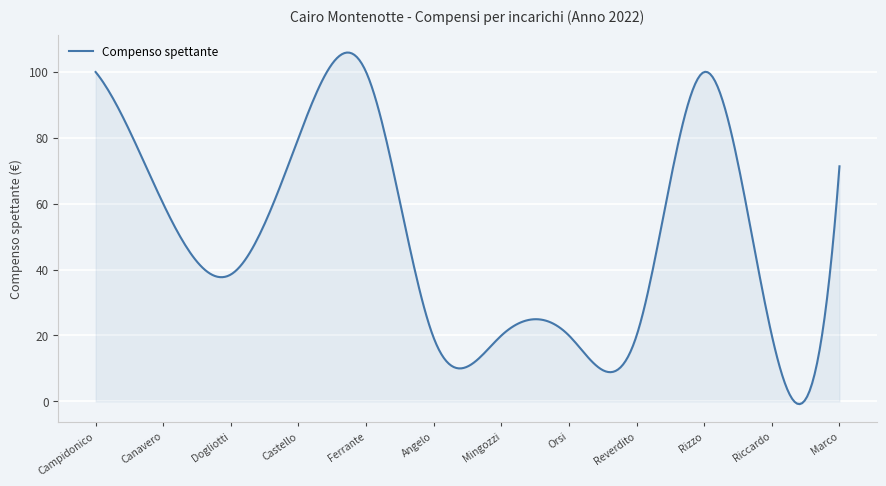

What is the average value?

49.1